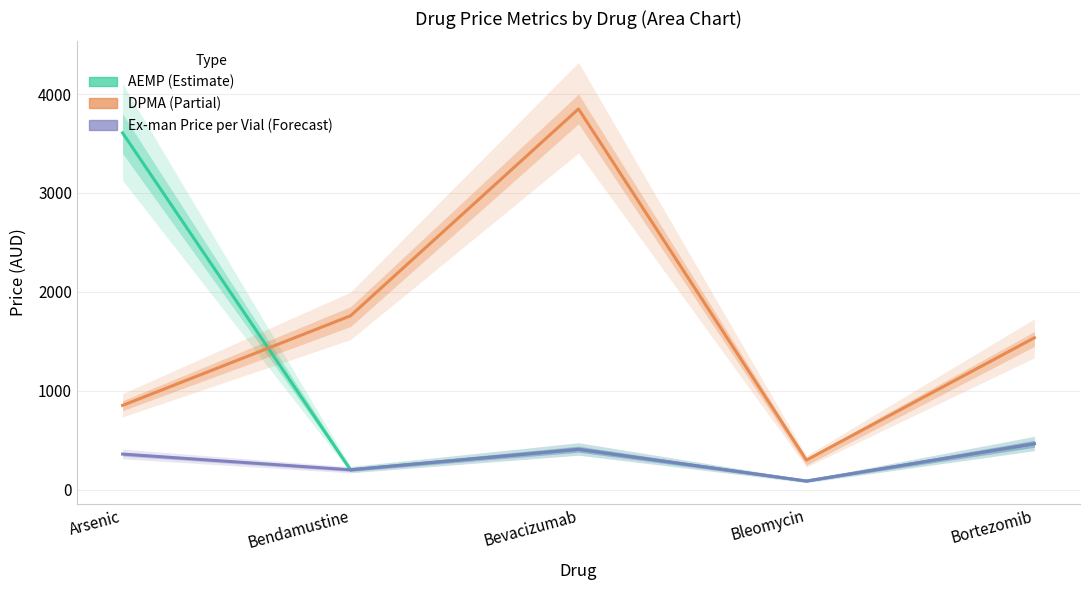

Does the chart display data point markers on the line(s)?

No